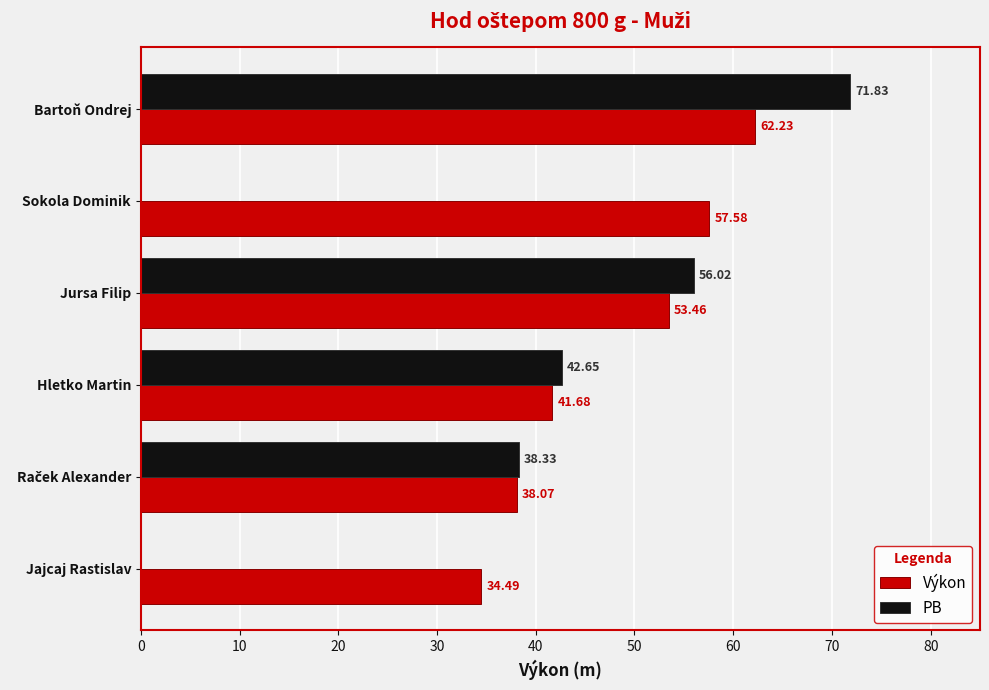

Which category has the highest value across all series?

Bartoň Ondrej